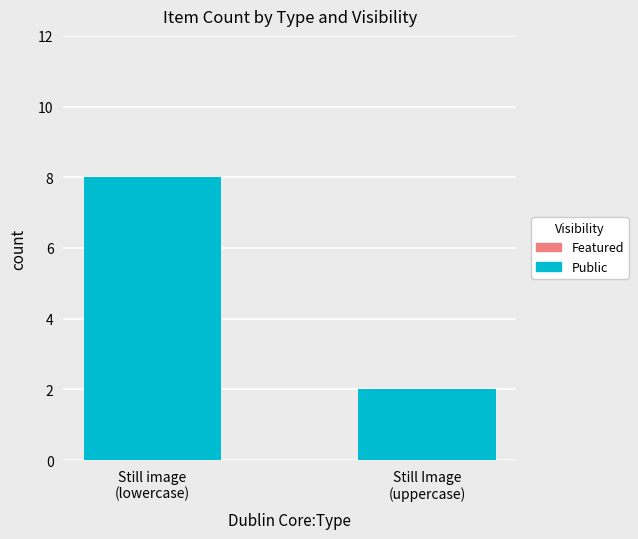

What is the average value?

5